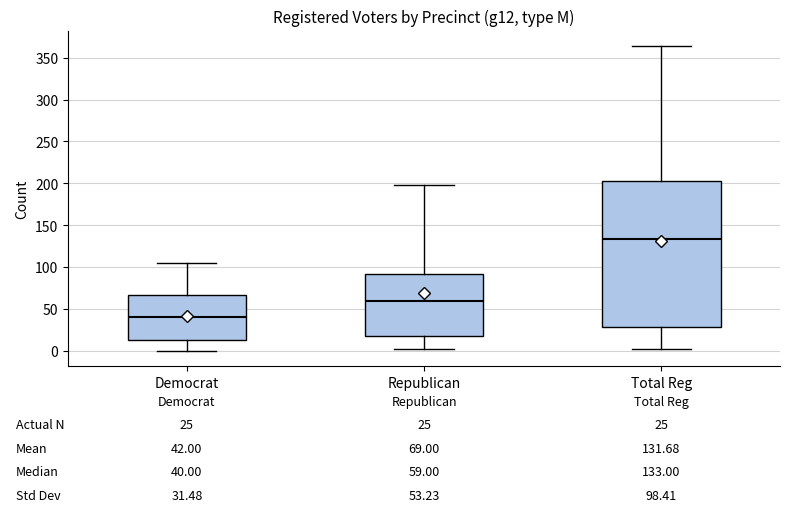

Which box has the highest median line?

Total Reg